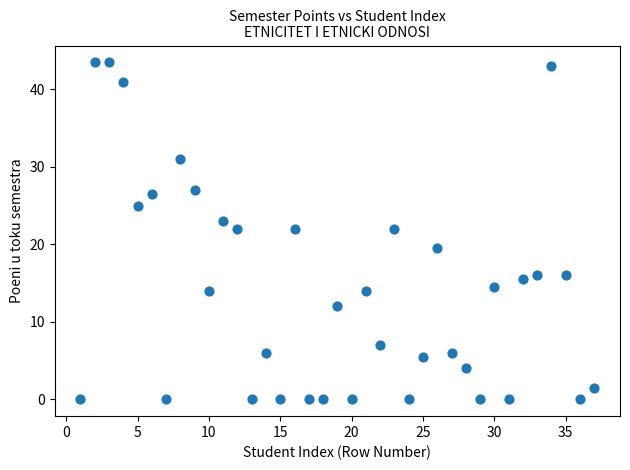

What is the range of Y values (max minus min)?

43.5